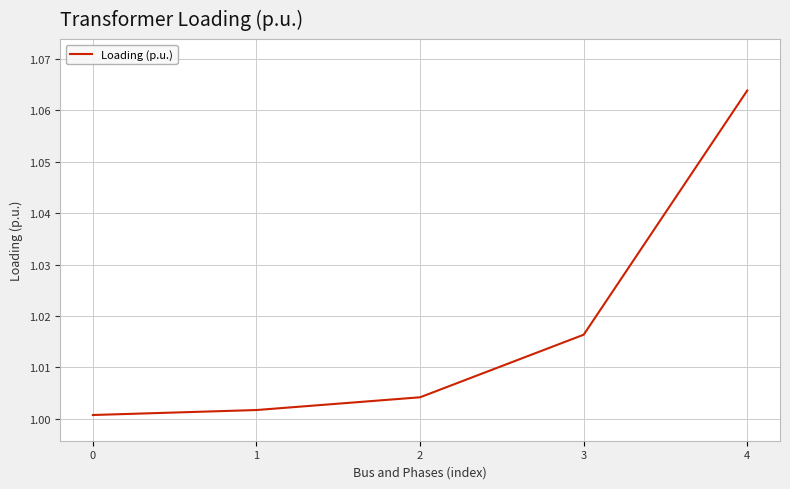

Which has a higher value, 3 or 2?

3